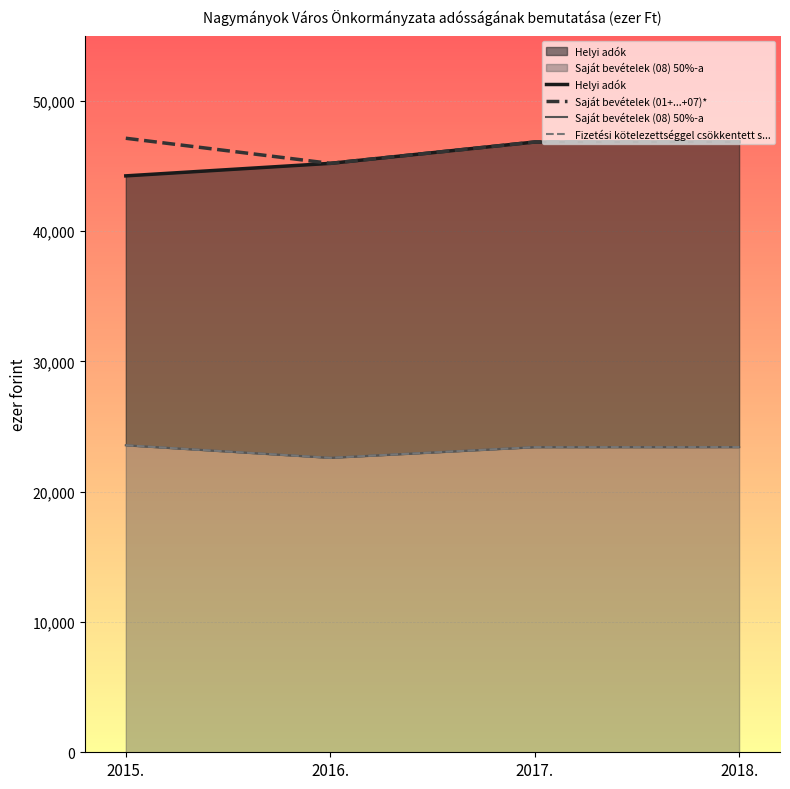

The value of Saját bevételek (01+...+07)* at 2016. is 45210. True or false?

True